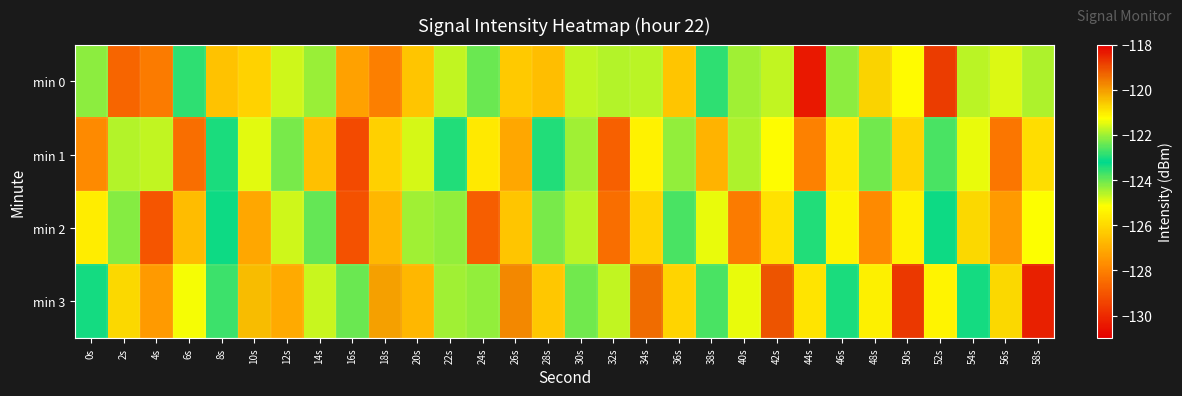

Count the number of data series in this chart.

4